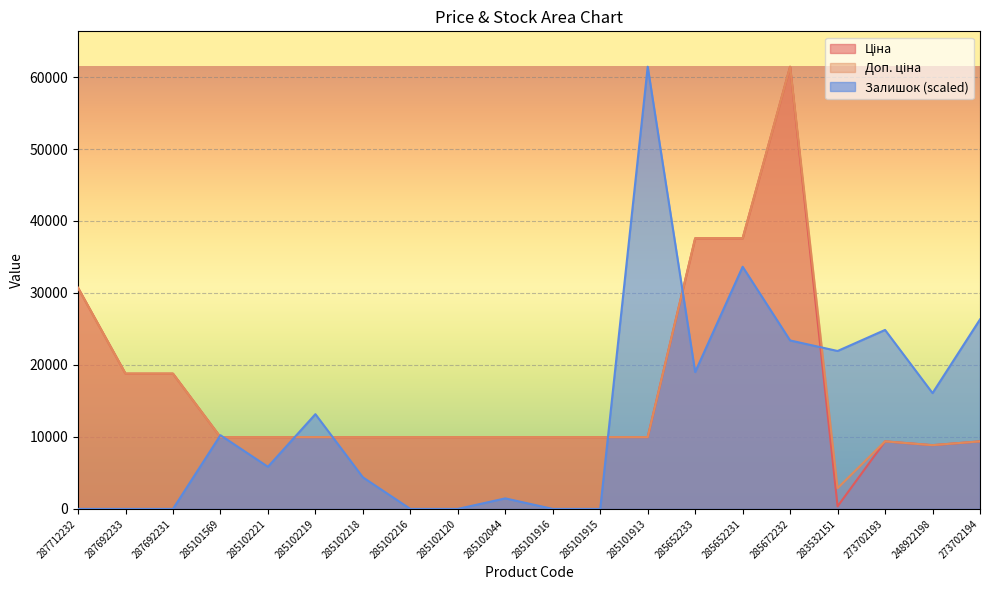

What is the sum of all Ціна values?

332666.6